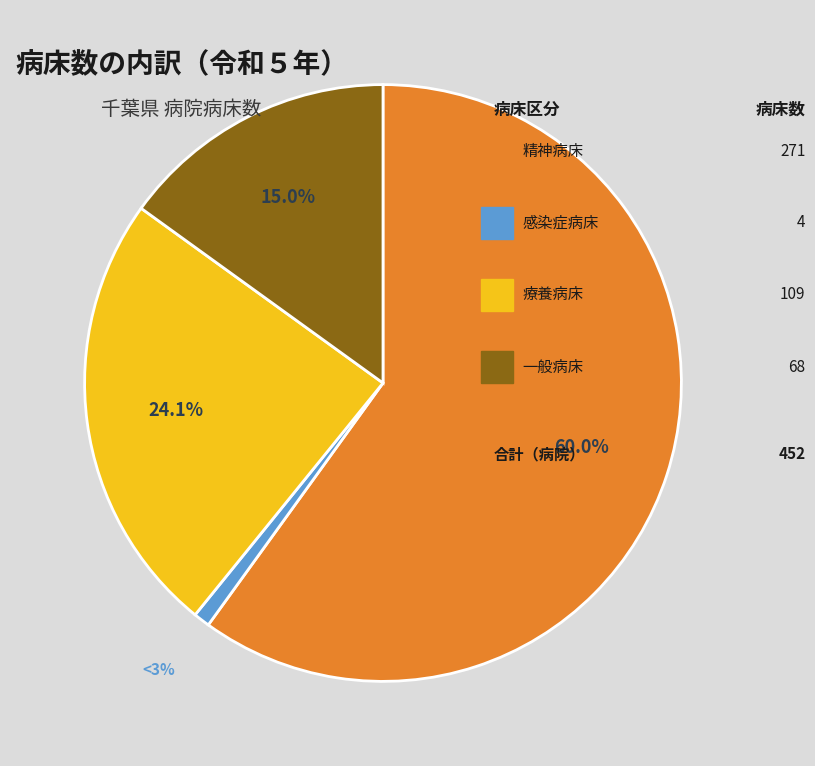

Does any single category account for the majority?

Yes